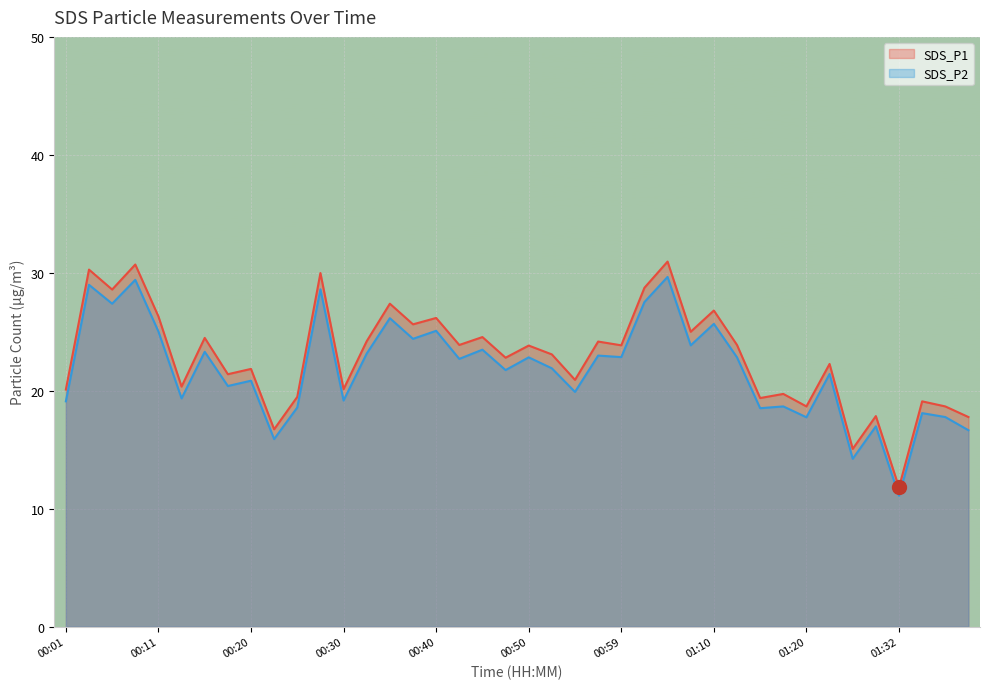

How many data points in SDS_P2 are less than 22?

20